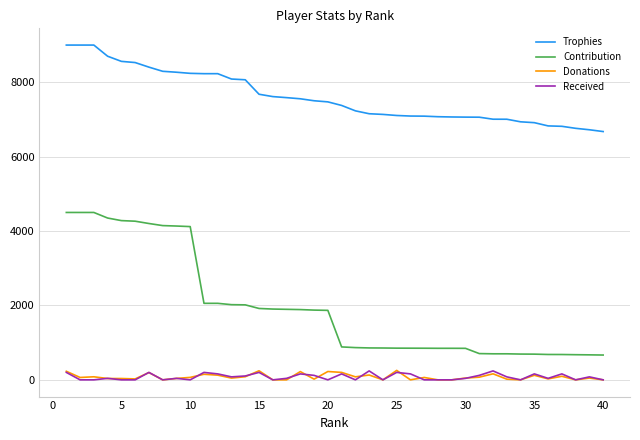

How many lines are shown in the chart?

4